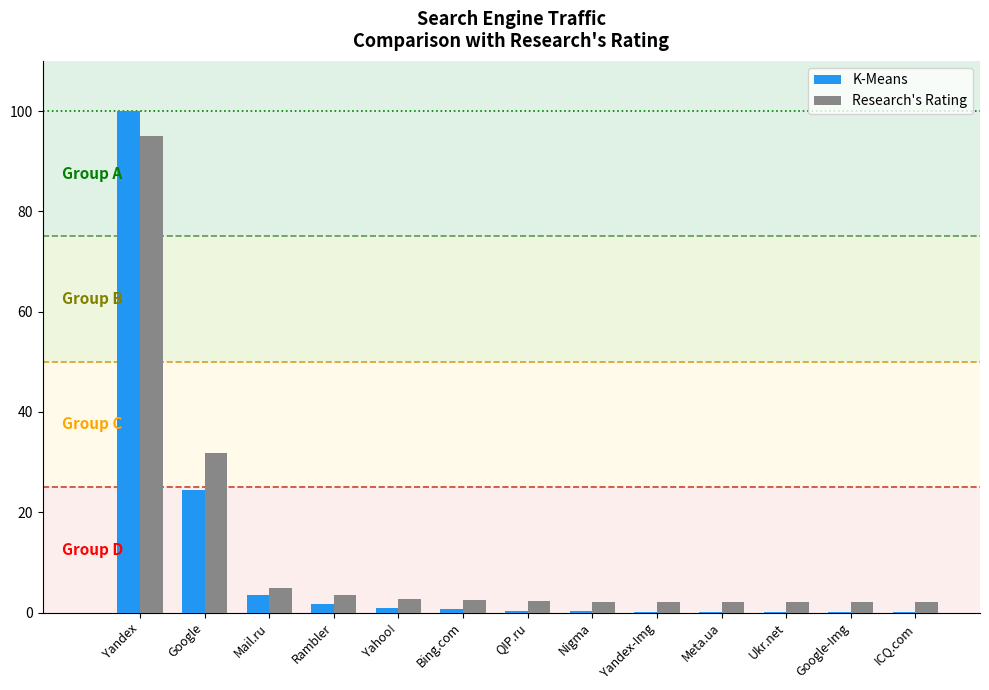

What is the average value of the K-Means series?

10.2